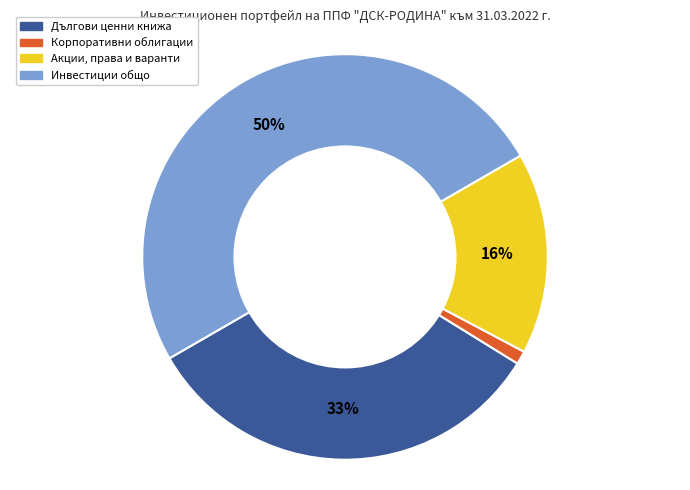

To the nearest percent, what is the difference between the largest and smallest slice percentages?

49%